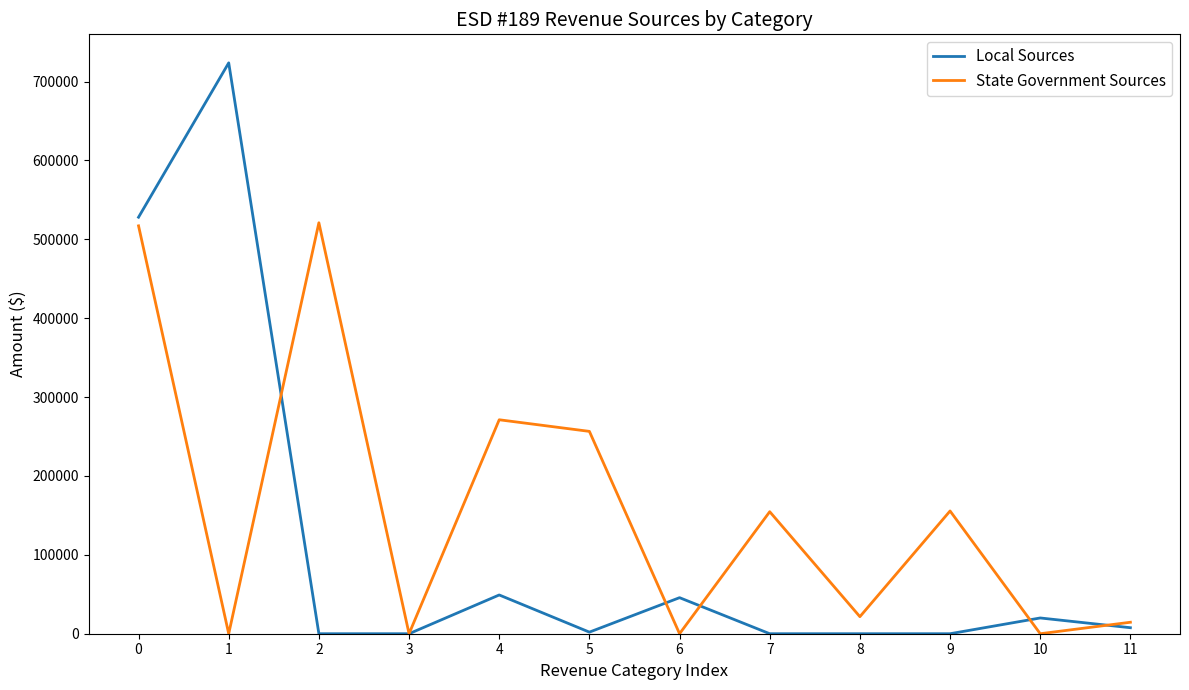

The State Government Sources series shows -360542.0 at 1. True or false?

False